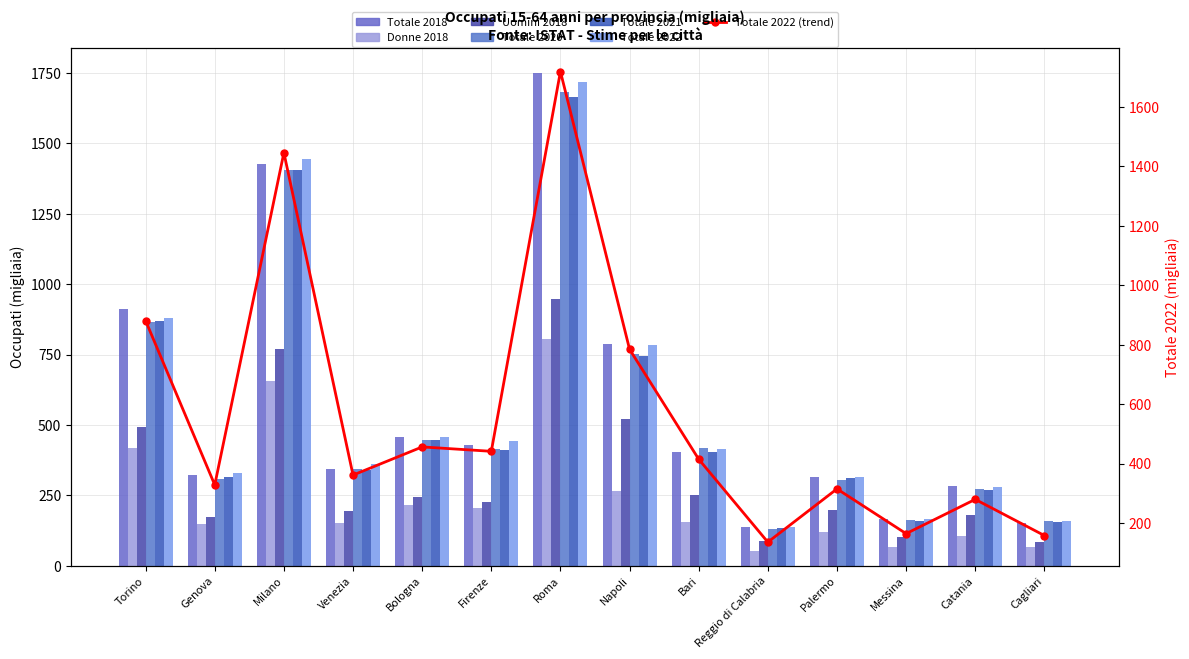

What is the label of the 11th bar from the right?

Venezia